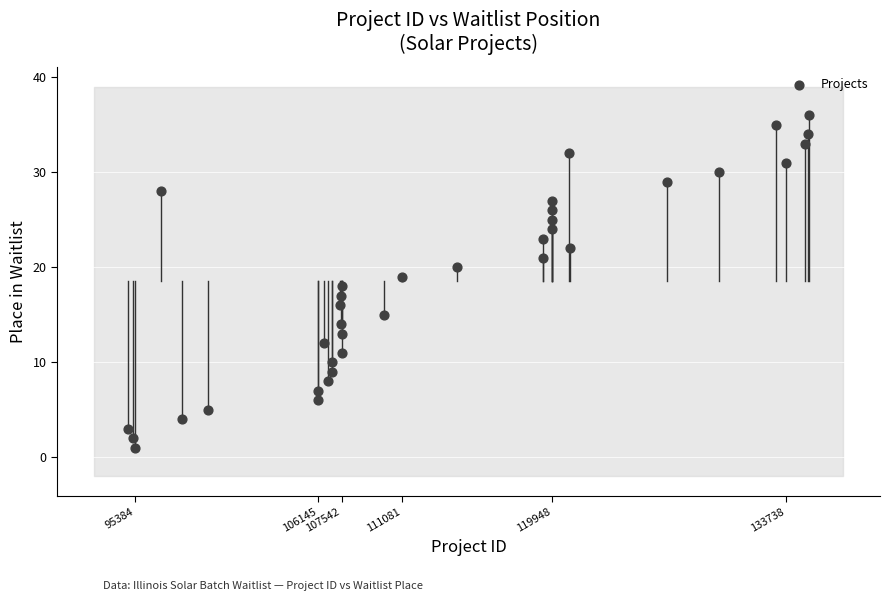

What is the range of Y values (max minus min)?

35